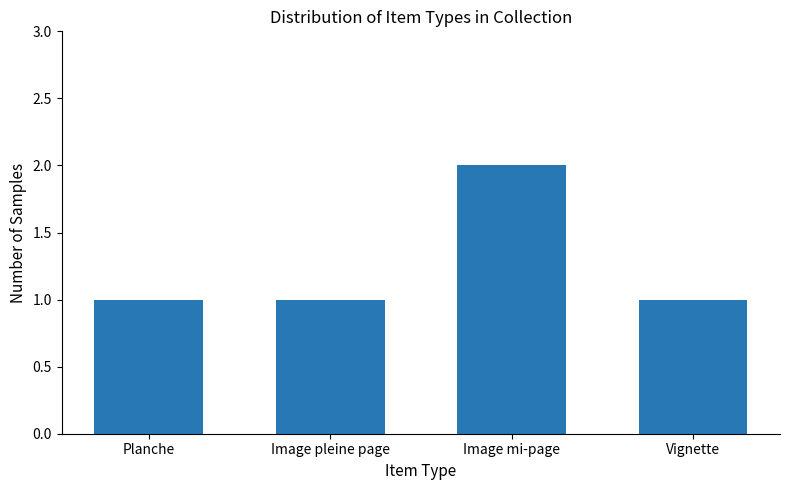

Reading right to left, transcribe all the data shown in this chart.

1	2	1	1